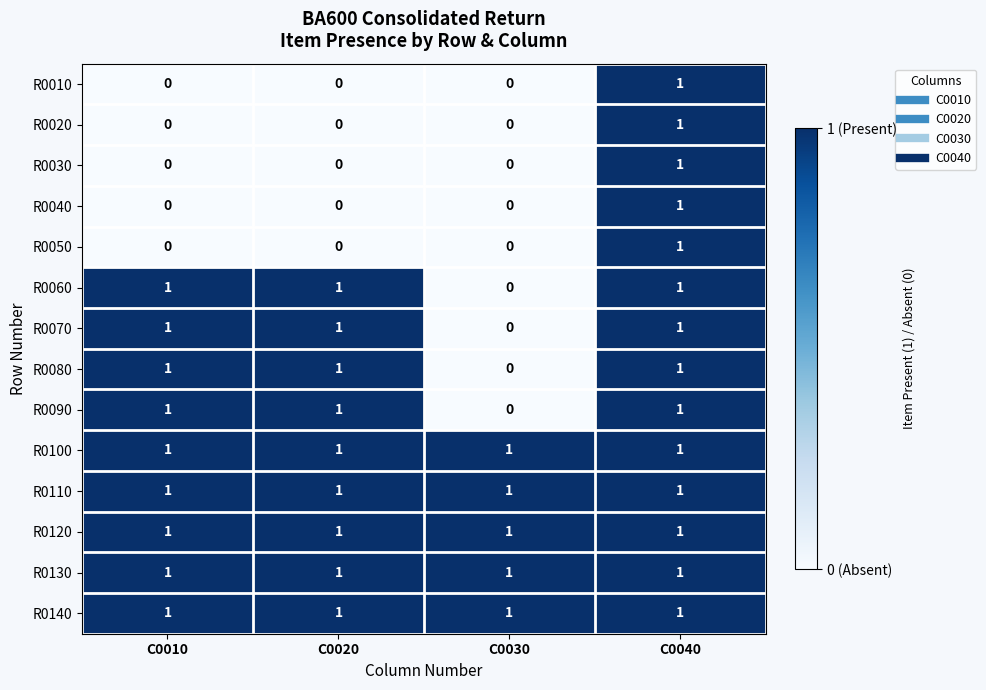

How many data points does each series have?

4